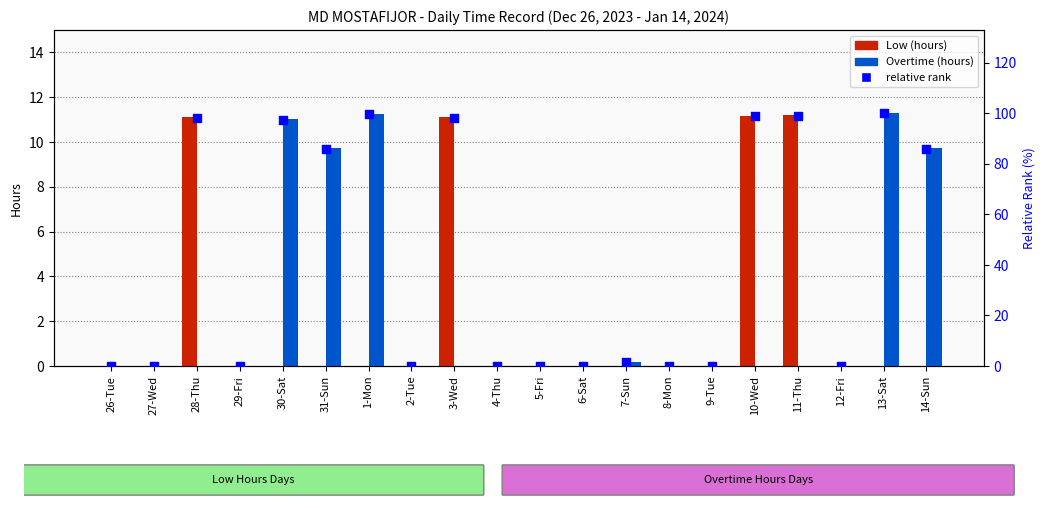

What are all the series names shown in the legend?

Low, Overtime, relative rank